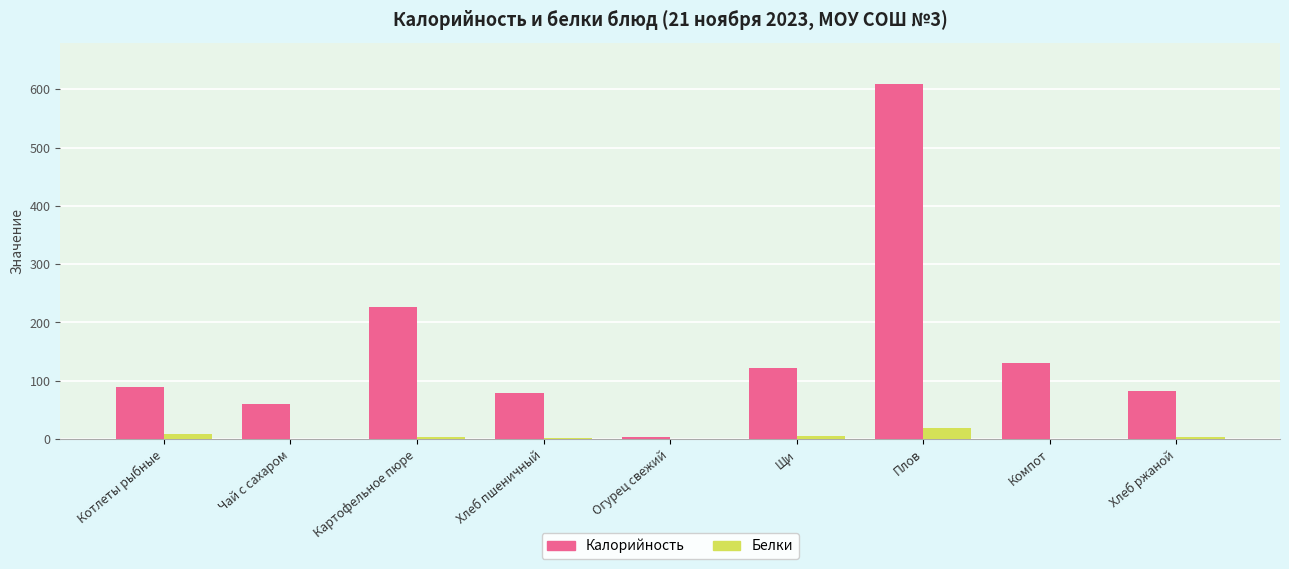

What is the spread (max minus min) of values at Хлеб пшеничный?

77